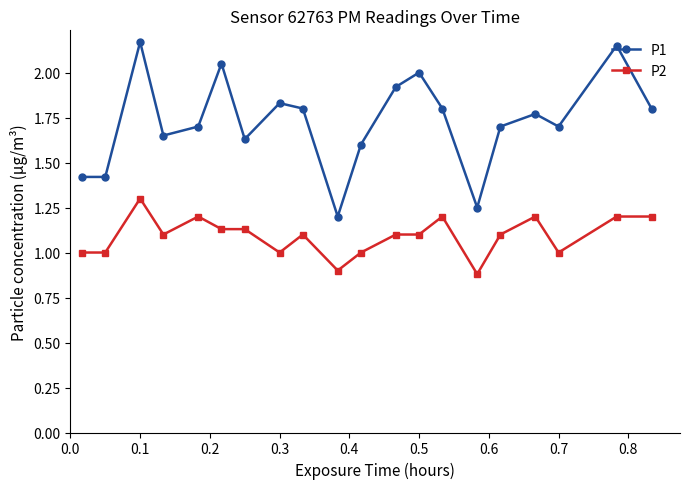

True or false: P1 has more than 0 interior local peaks.

True